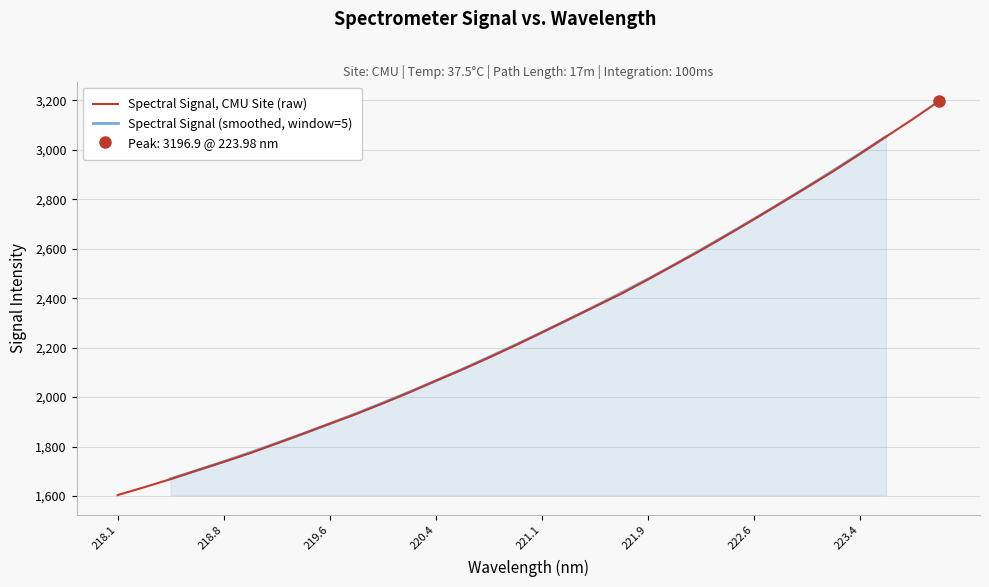

The chart shows a value of 4419.3 at 223.9802. True or false?

False